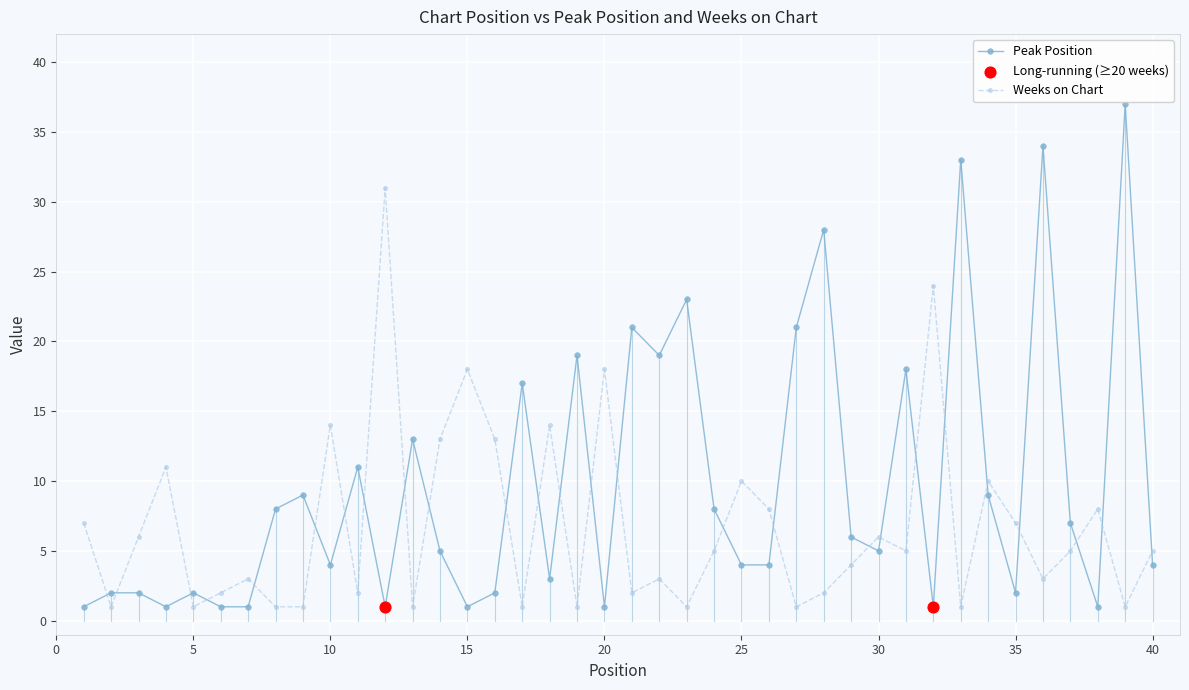

Which series has the widest spread of values?

Peak Position